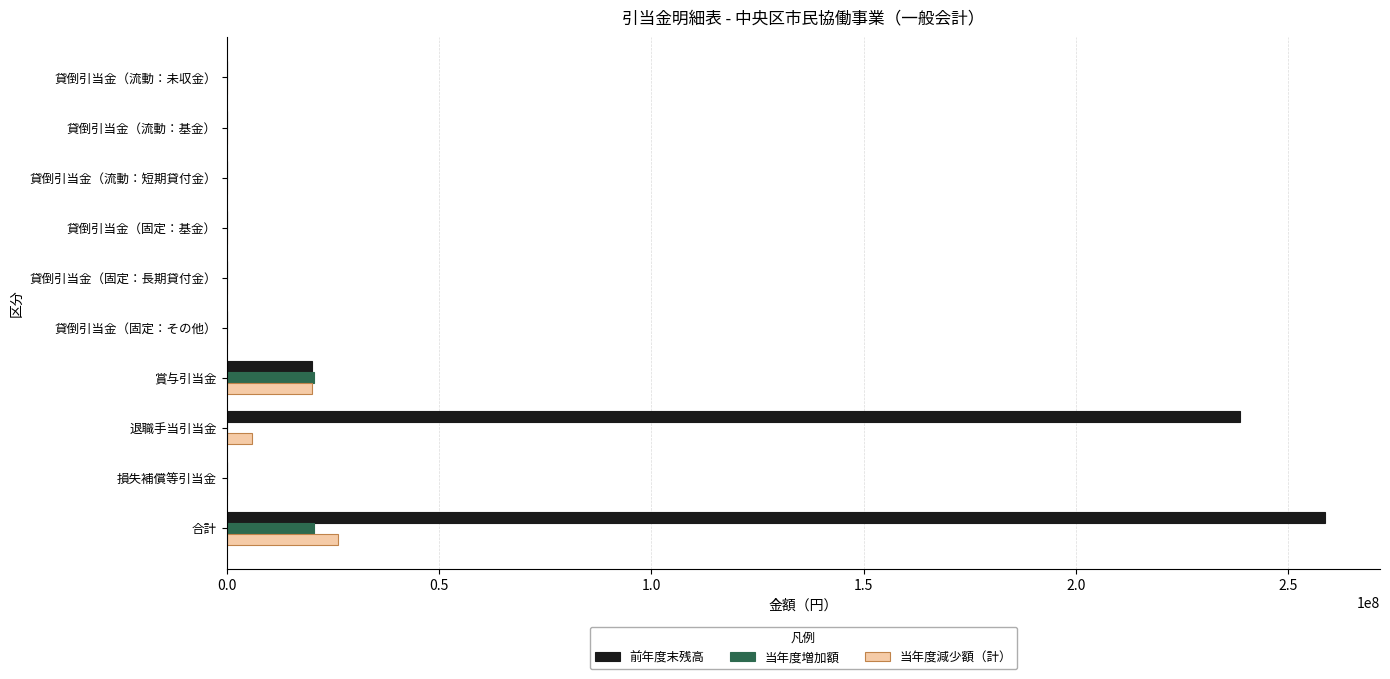

What are all the series names shown in the legend?

前年度末残高, 当年度増加額, 当年度減少額（計）